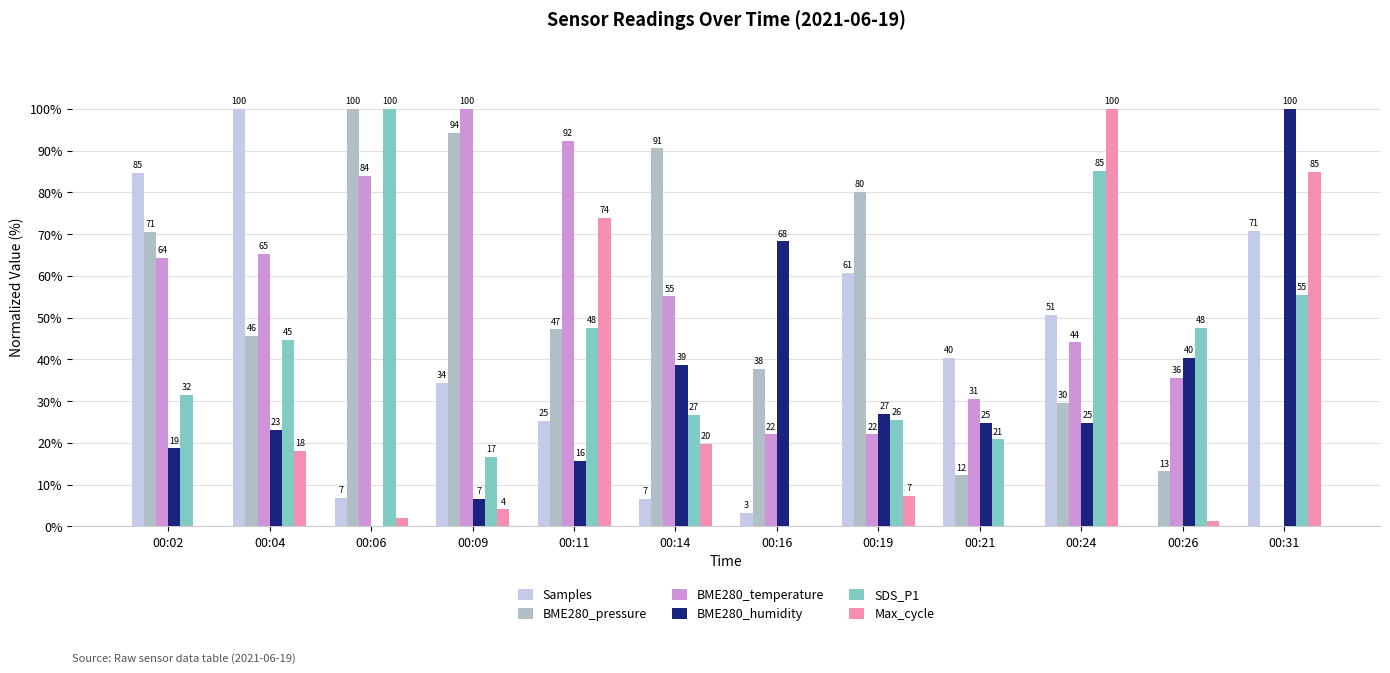

Reading left to right, list all the values displayed in this chart.

Samples: 00:02=84.6	00:04=100.0	00:06=6.9	00:09=34.3	00:11=25.4	00:14=6.5	00:16=3.2	00:19=60.7	00:21=40.3	00:24=50.6	00:26=0.0	00:31=70.8
BME280_pressure: 00:02=70.6	00:04=45.6	00:06=100.0	00:09=94.2	00:11=47.2	00:14=90.5	00:16=37.7	00:19=80.1	00:21=12.2	00:24=29.6	00:26=13.2	00:31=0.0
BME280_temperature: 00:02=64.4	00:04=65.3	00:06=83.9	00:09=100.0	00:11=92.4	00:14=55.1	00:16=22.0	00:19=22.0	00:21=30.5	00:24=44.1	00:26=35.6	00:31=0.0
BME280_humidity: 00:02=18.7	00:04=23.0	00:06=0.0	00:09=6.5	00:11=15.7	00:14=38.7	00:16=68.3	00:19=27.0	00:21=24.8	00:24=24.8	00:26=40.4	00:31=100.0
SDS_P1: 00:02=31.5	00:04=44.6	00:06=100.0	00:09=16.7	00:11=47.6	00:14=26.8	00:16=0.0	00:19=25.6	00:21=20.8	00:24=85.1	00:26=47.6	00:31=55.4
Max_cycle: 00:02=0.2	00:04=18.0	00:06=2.0	00:09=4.1	00:11=74.0	00:14=19.7	00:16=0.0	00:19=7.4	00:21=0.2	00:24=100.0	00:26=1.2	00:31=84.8